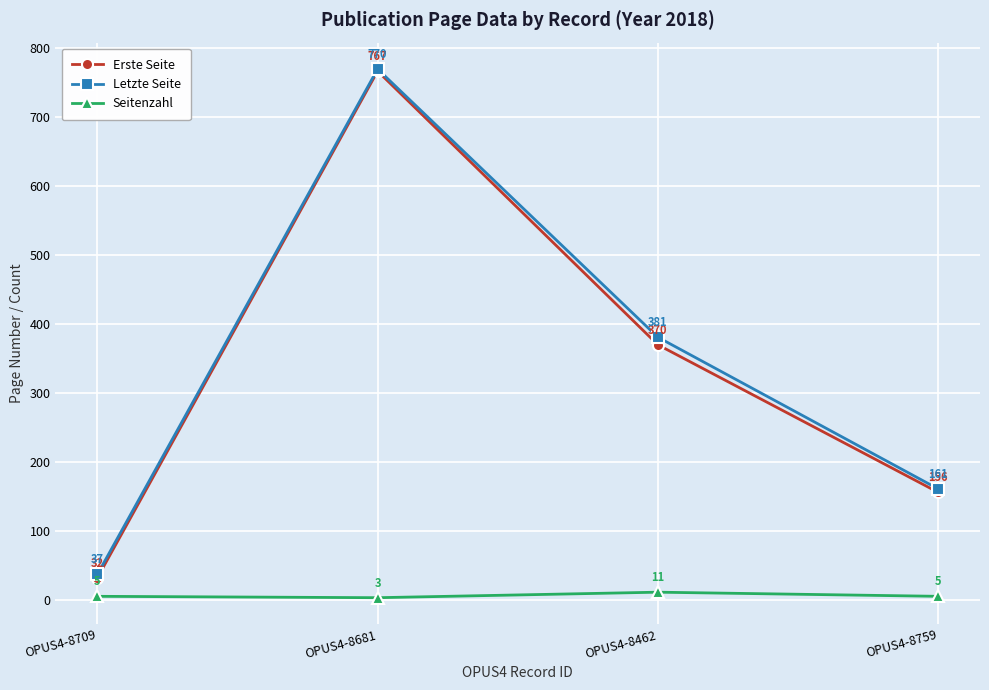

What is the difference between the highest and lowest values at OPUS4-8462?

370